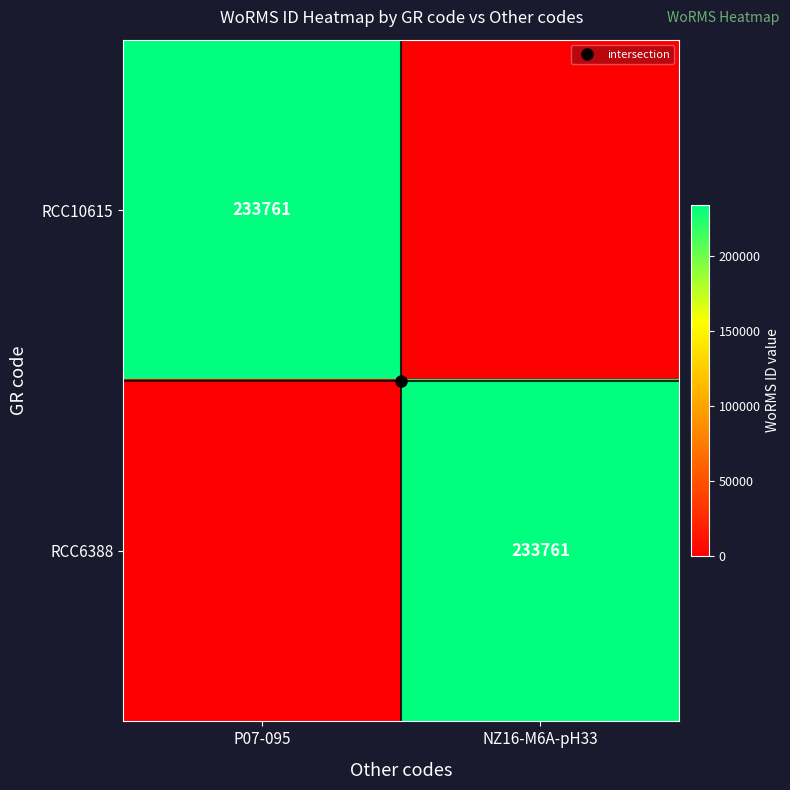

Which category has the lowest value in the RCC10615 series?

NZ16-M6A-pH33